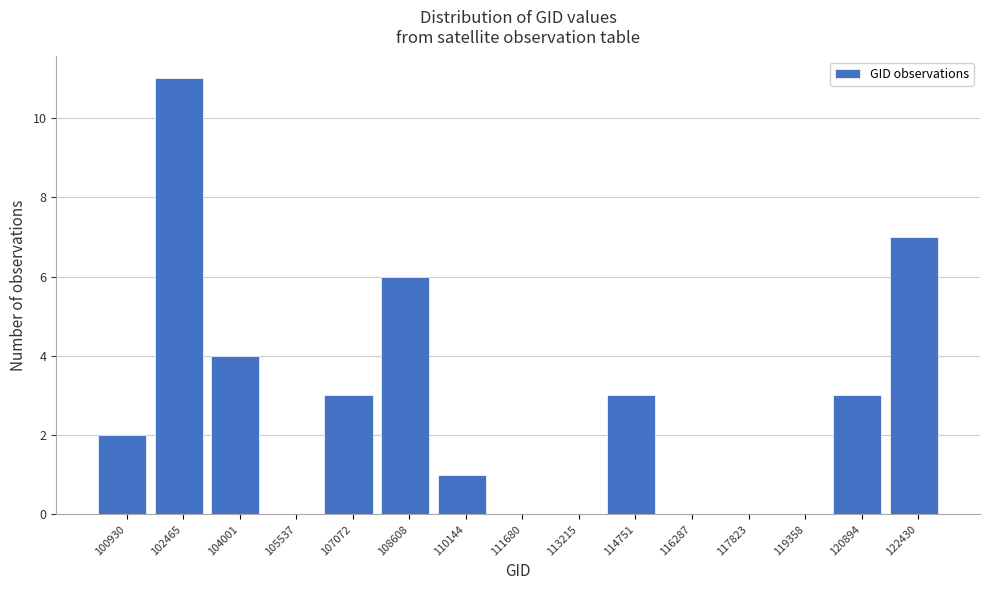

Reading left to right, list all the values displayed in this chart.

100930=2	102465=11	104001=4	105537=0	107072=3	108608=6	110144=1	111680=0	113215=0	114751=3	116287=0	117823=0	119358=0	120894=3	122430=7